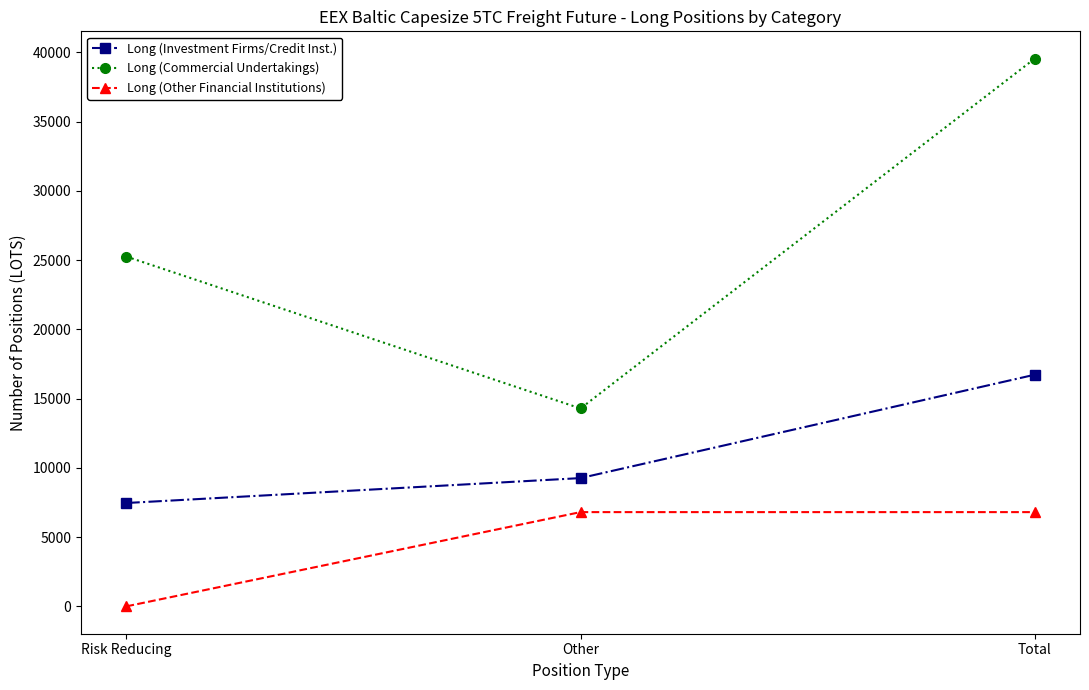

At how many categories does at least one series exceed 13034?

3